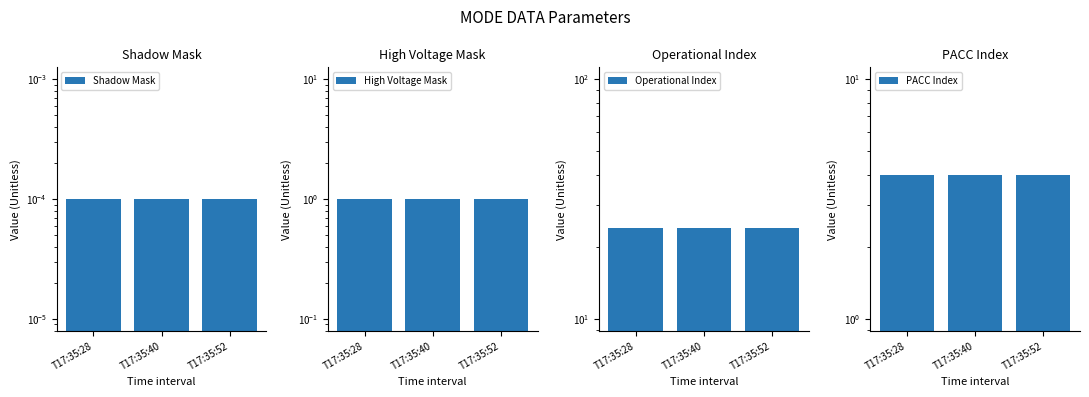

Which series has the largest total across all categories?

Operational Index